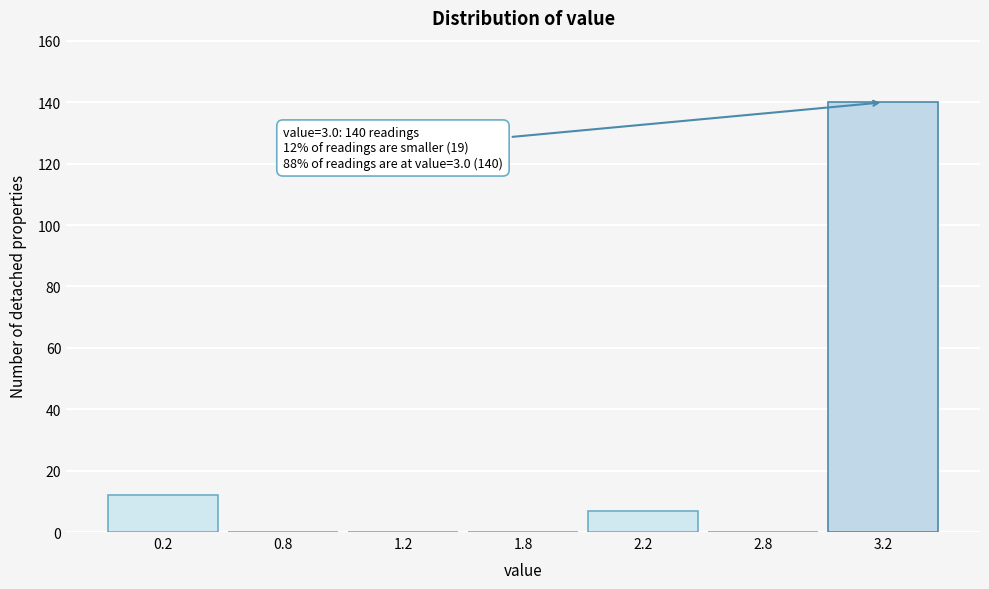

Reading left to right, extract all data points from this chart.

0.2=12	0.8=0	1.2=0	1.8=0	2.2=7	2.8=0	3.2=140